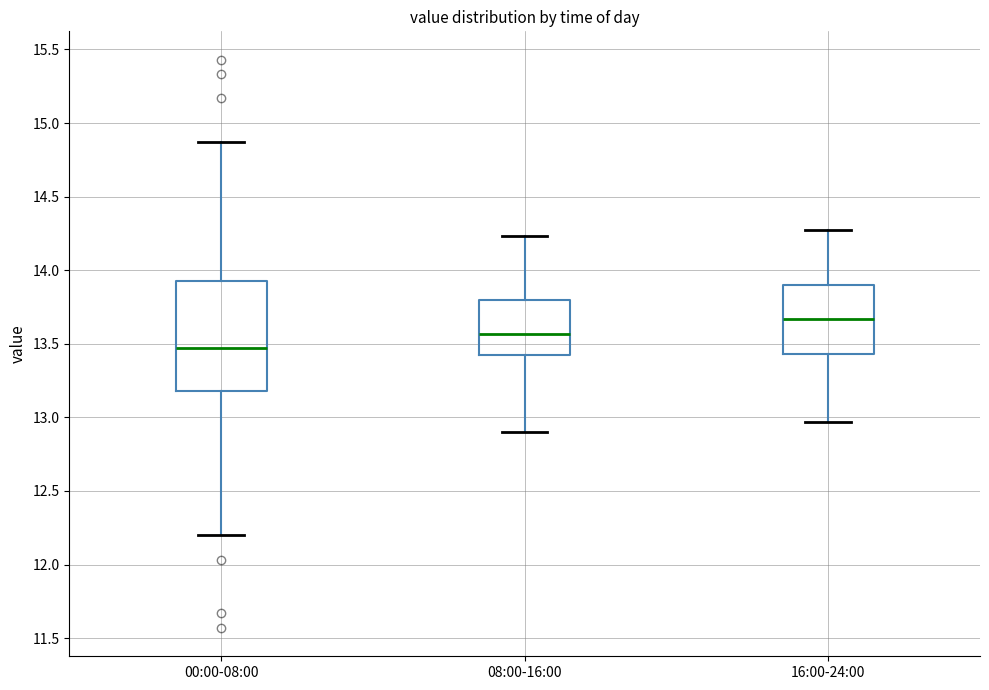

Reading left to right, read every box against the y-axis: the position of its median line, the range the box covers, and the ends of its whiskers. The values are not printed on the chart, so give them approximately, as read against the axis.

00:00-08:00: median 13.45, box 13.20 to 13.95, whiskers 12.20 to 14.85
08:00-16:00: median 13.55, box 13.40 to 13.80, whiskers 12.90 to 14.25
16:00-24:00: median 13.65, box 13.45 to 13.90, whiskers 12.95 to 14.25